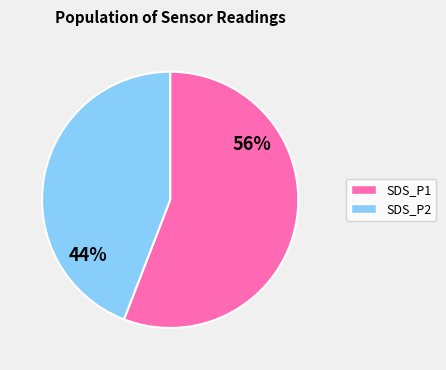

The SDS_P1 slice represents 56% of the pie. True or false?

True